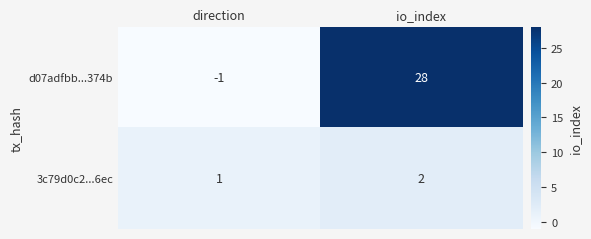

Is it true that 3c79d0c2...6ec equals 3 at io_index?

False